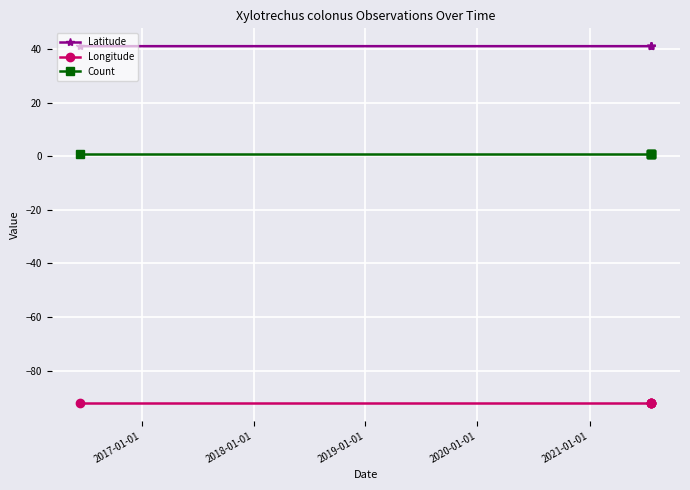

What is the value of the Latitude point at the 5th from the left?

41.1